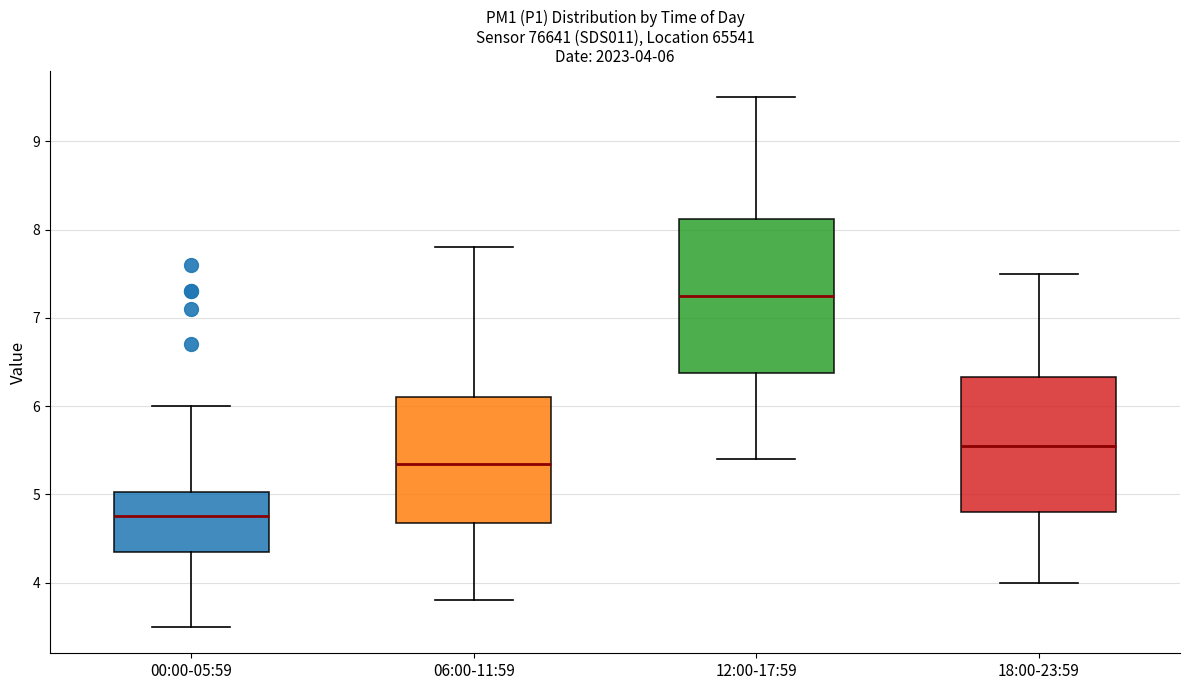

Which box has the lowest median line?

00:00-05:59